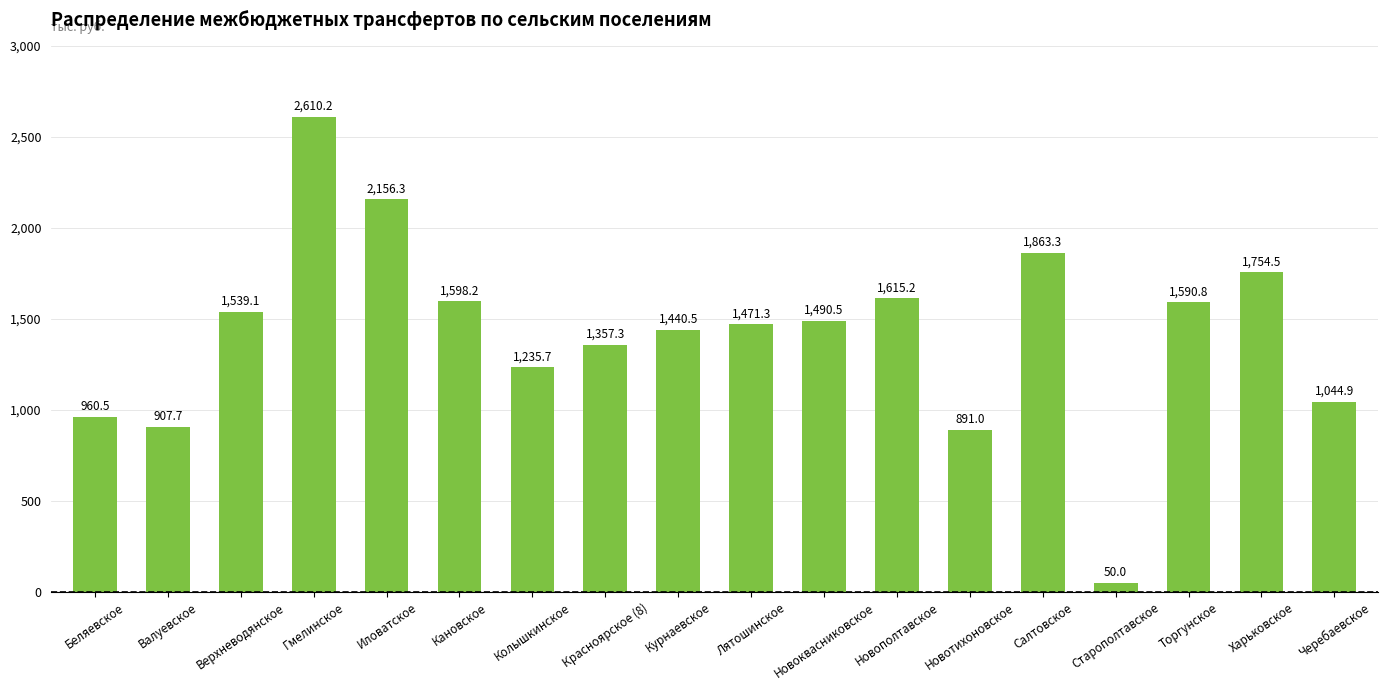

The chart shows a value of 50.0 at Старополтавское. True or false?

True